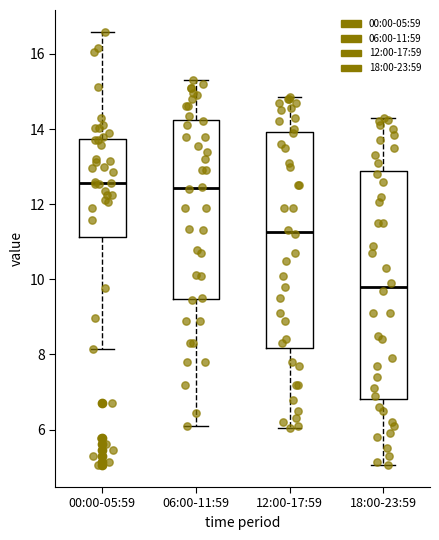

Where is the lower edge of the box for 06:00-11:59 on the y-axis? The values are not printed on the chart, so give them approximately, as read against the axis.

9.4